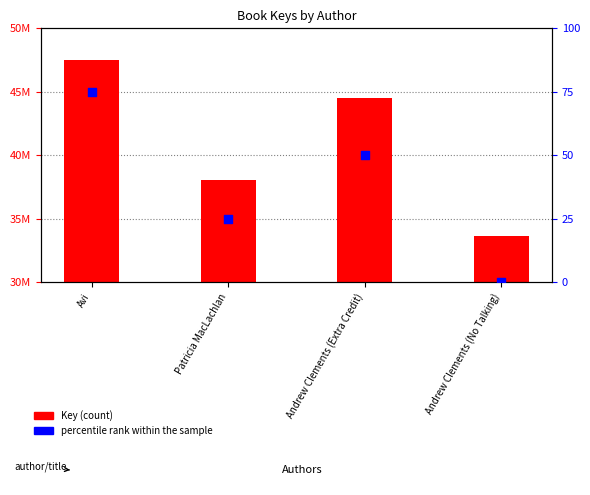

What is the total value across all series at Andrew Clements (No Talking)?

33633402